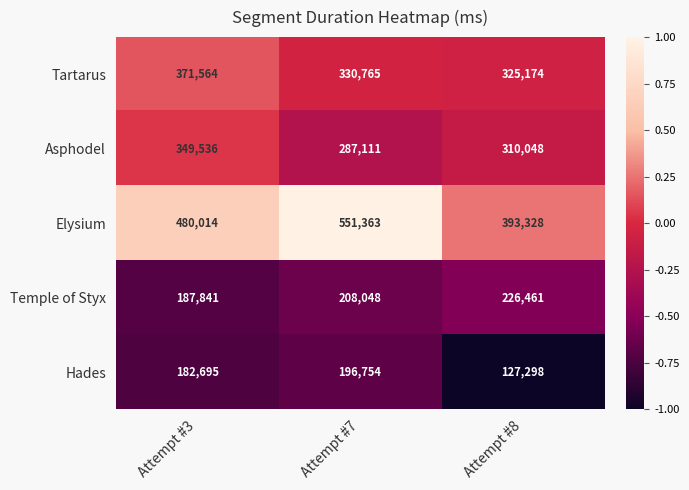

At which category does the chart reach its peak across all series?

Attempt #7